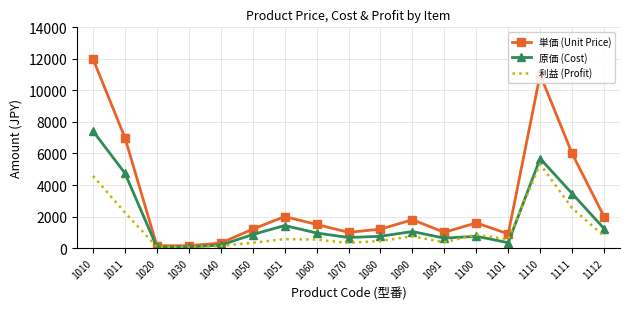

True or false: 利益 (Profit) has a value of 750 at 1090.

True